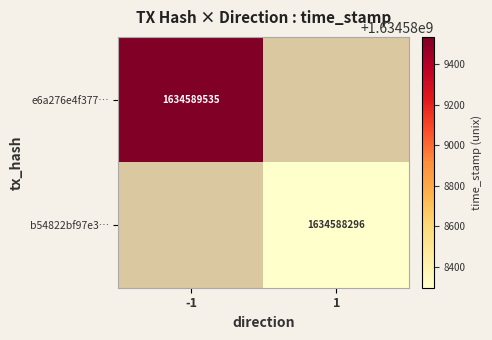

True or false: b54822bf97e3… has a value of 1138180296 at 1.

False